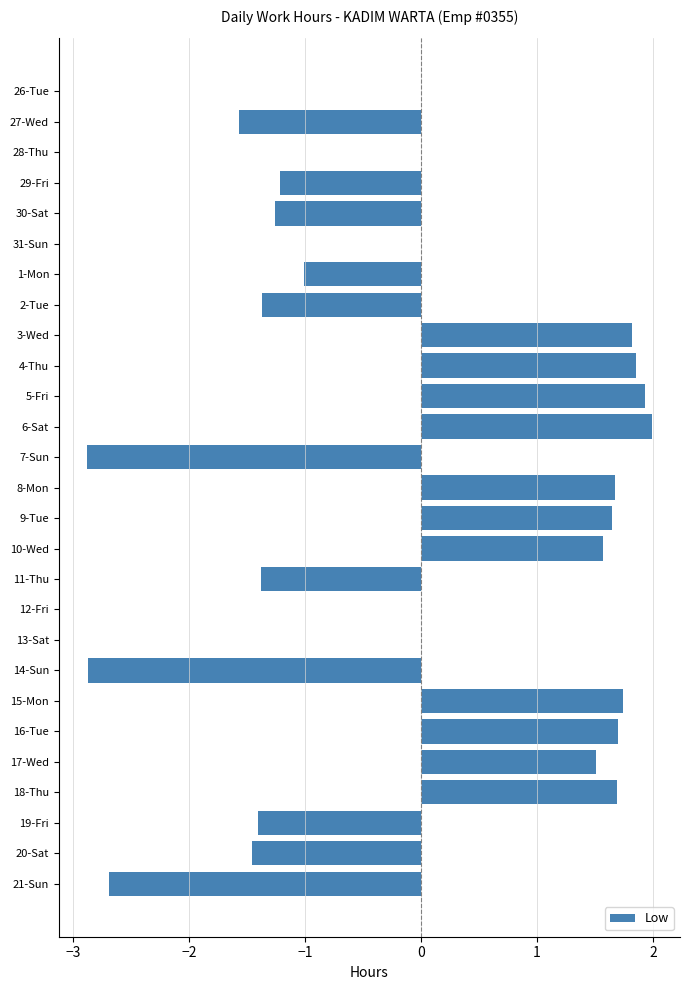

What is the greatest value displayed?

2.0